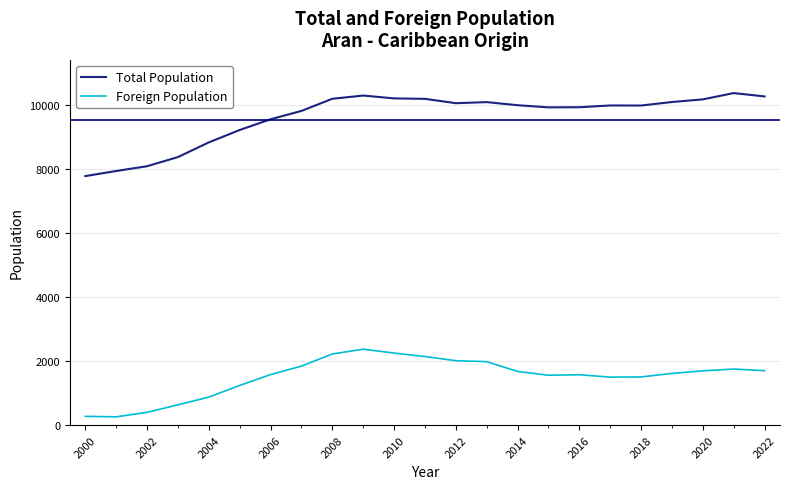

True or false: Total Population and Foreign Population cross at least once.

False